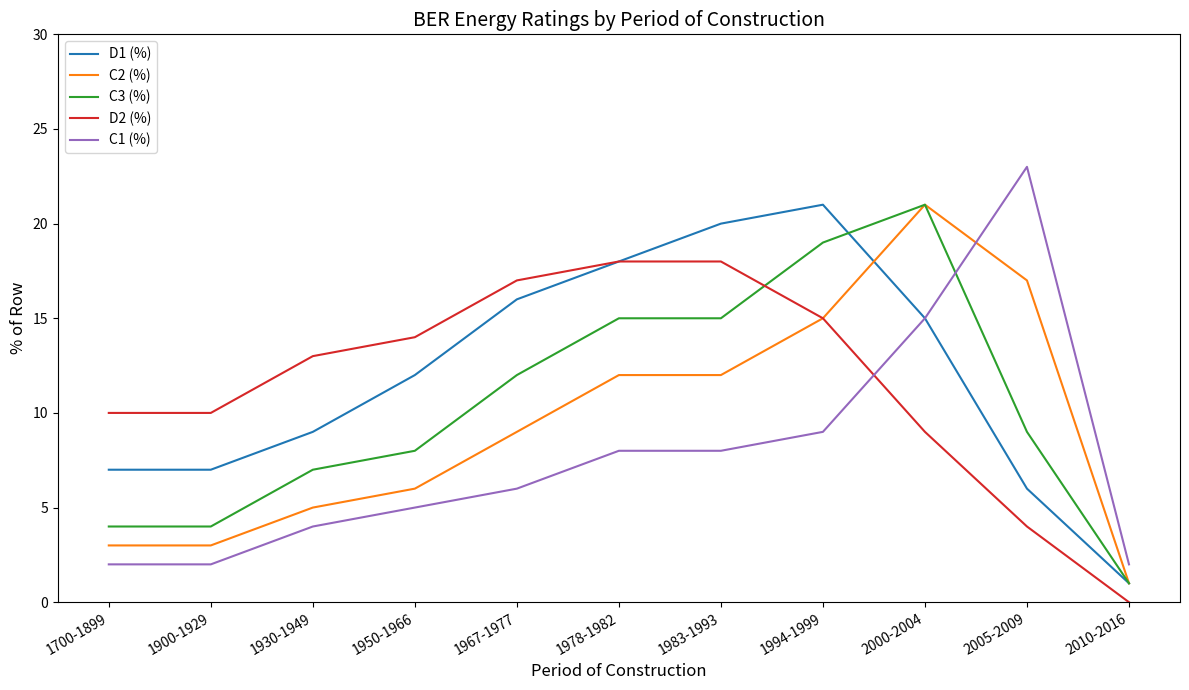

The value of C1 (%) at 1978-1982 is 10. True or false?

False